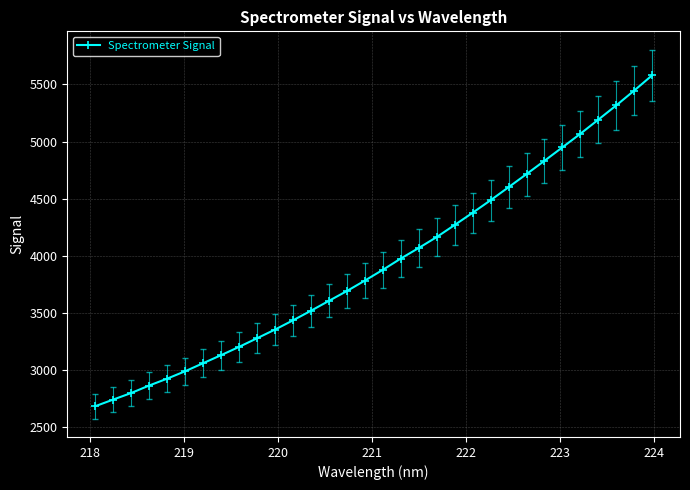

What is the value of the 4th point from the left?

2865.9